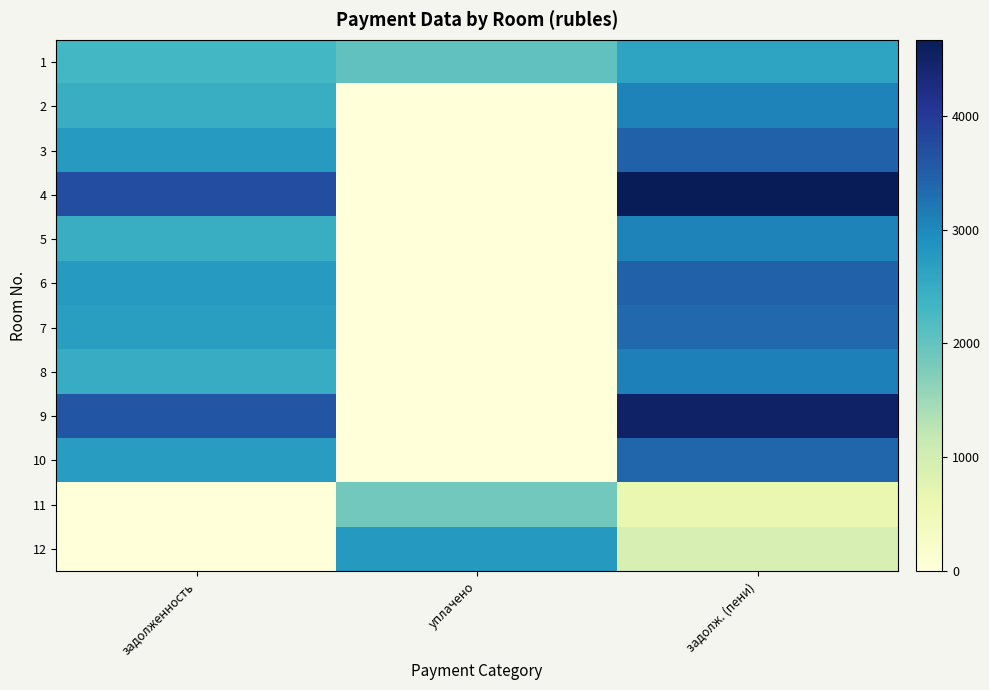

Rank the series by their maximum value, from highest to lowest.

4, 9, 3, 6, 10, 7, 8, 2, 5, 12, 1, 11